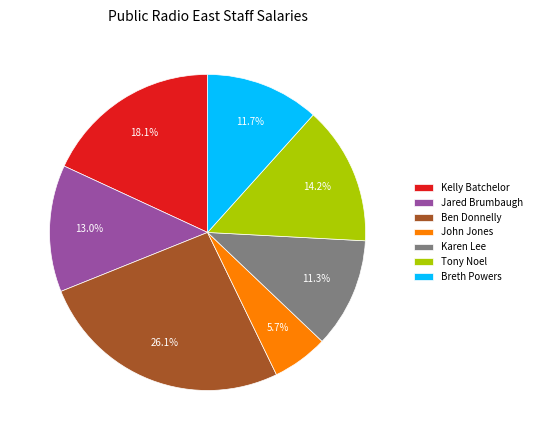

To the nearest percent, what portion does John Jones represent?

6%